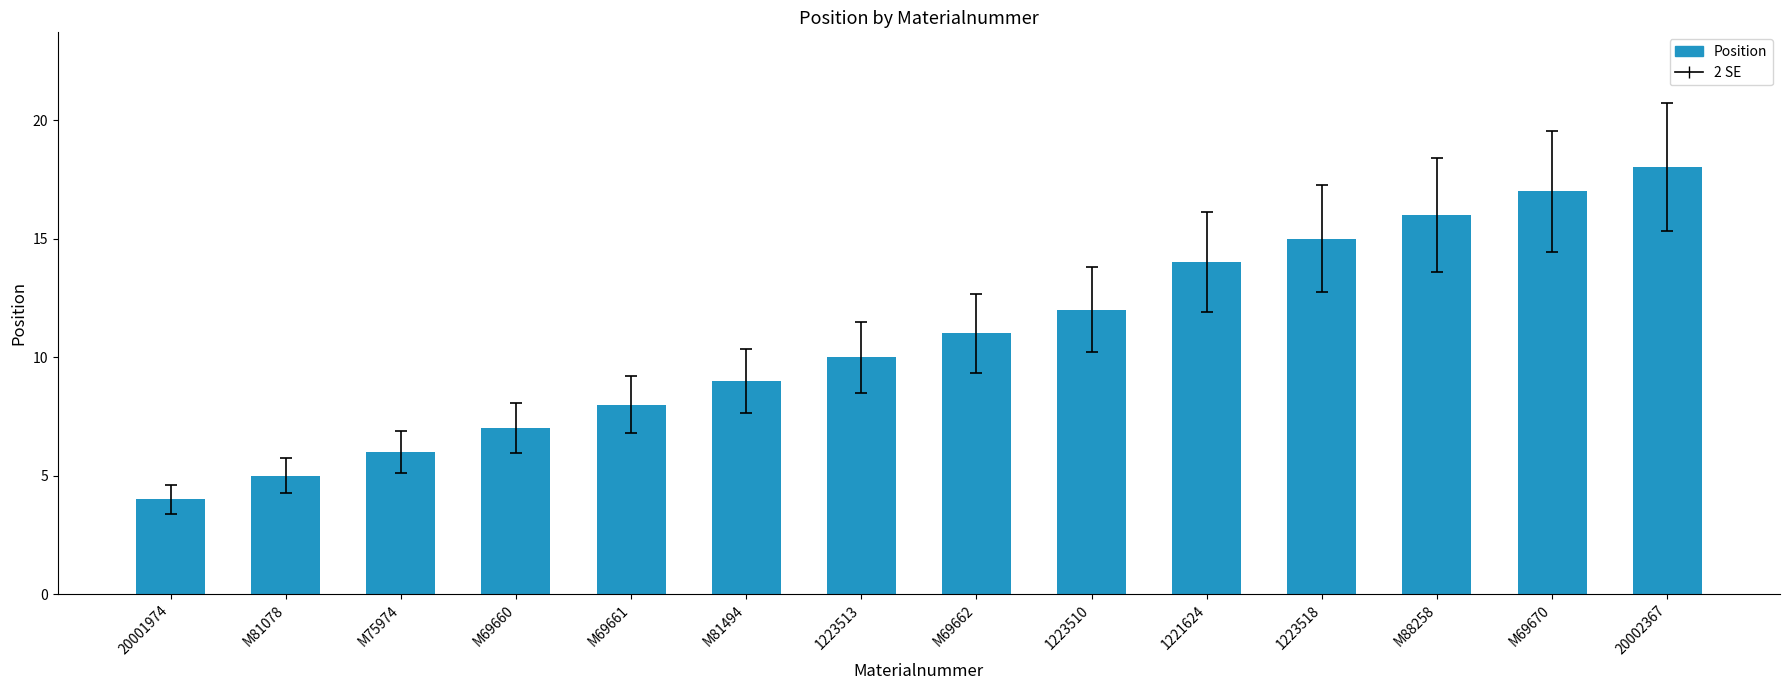

What is the change in value from M69660 to M88258?

+9